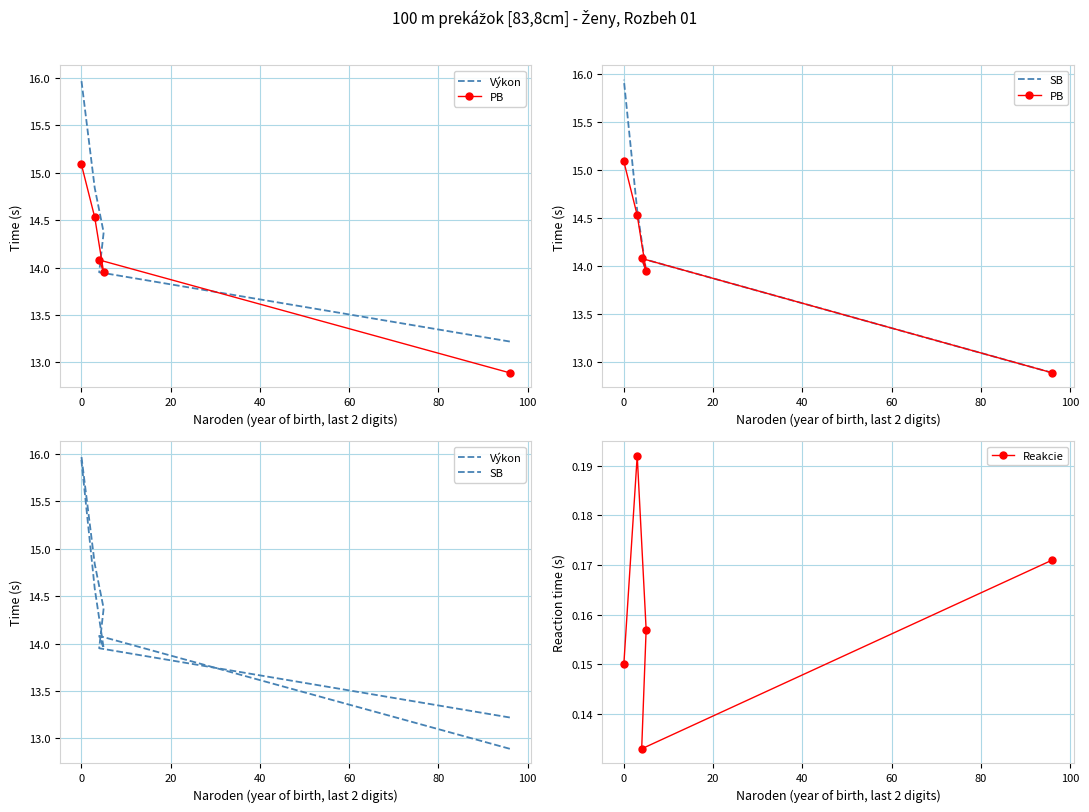

Count the Reakcie values in the range 0 to 1.

5